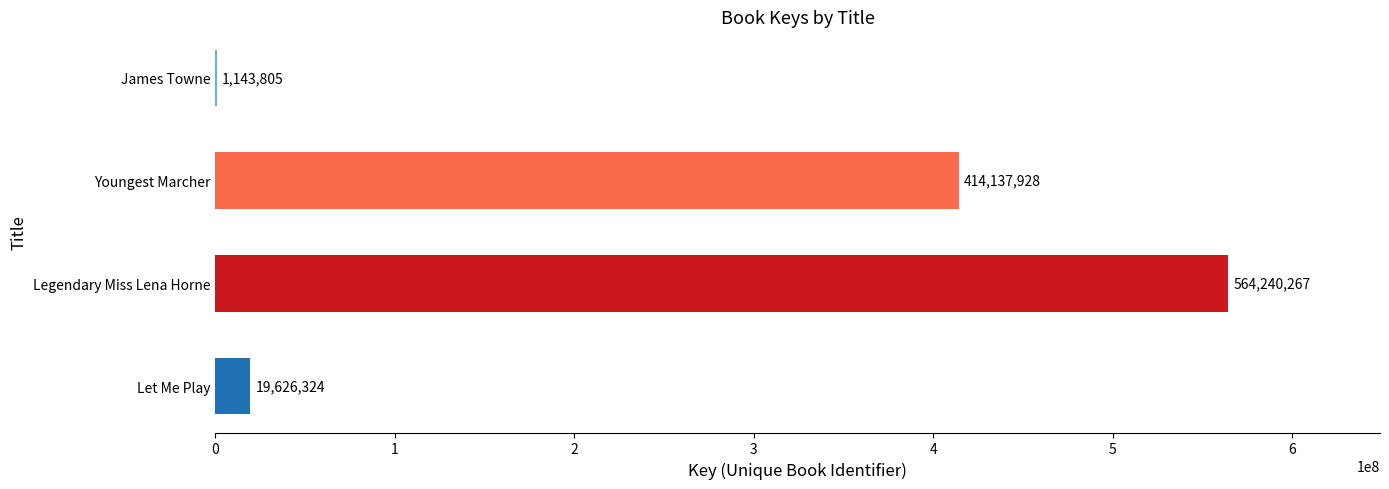

Between Youngest Marcher and Let Me Play, which is larger?

Youngest Marcher